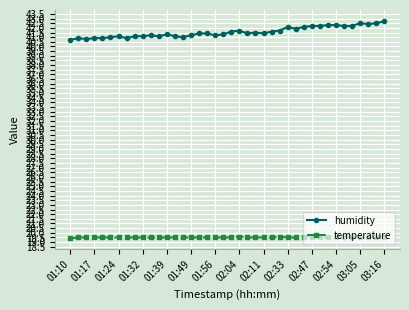

How many temperature values are between 19 and 20?

40